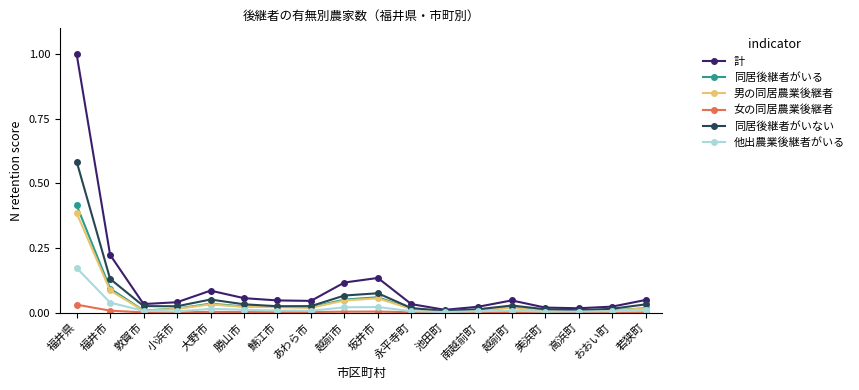

How many data points does each series have?

18